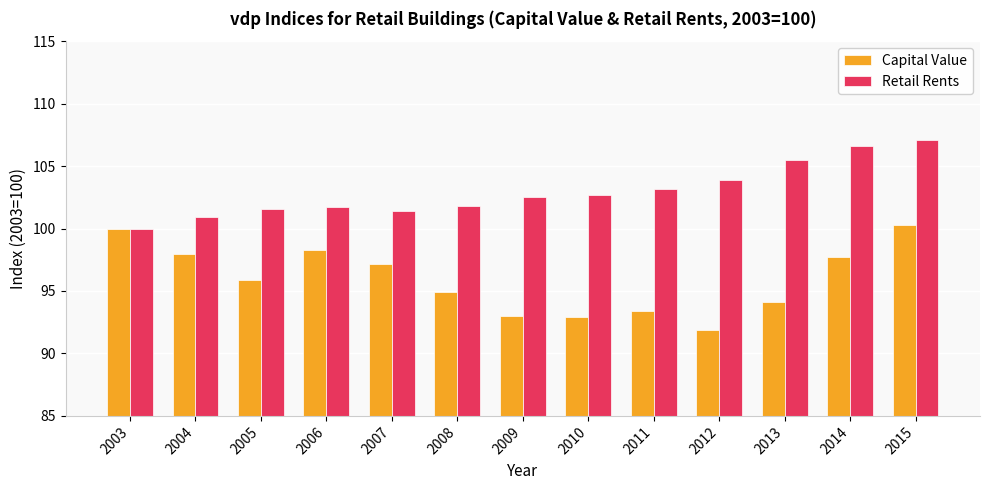

What is the total value across all series at 2005?

197.5